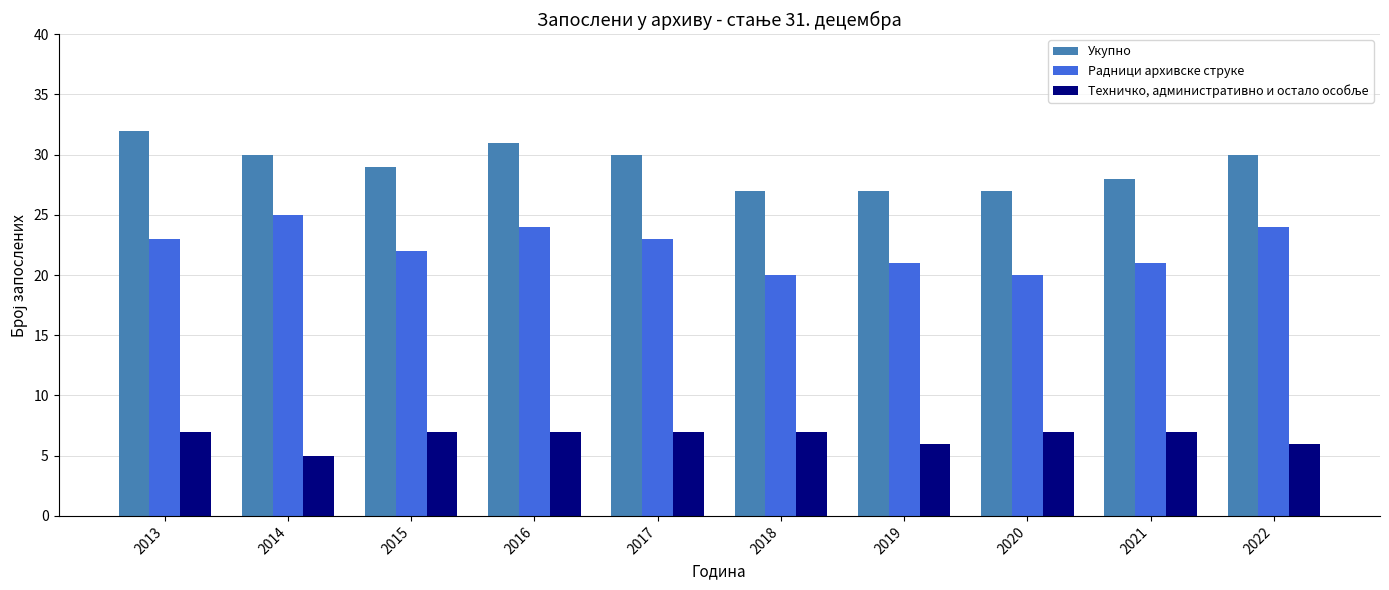

What value does the Укупно series have at 2015?

29